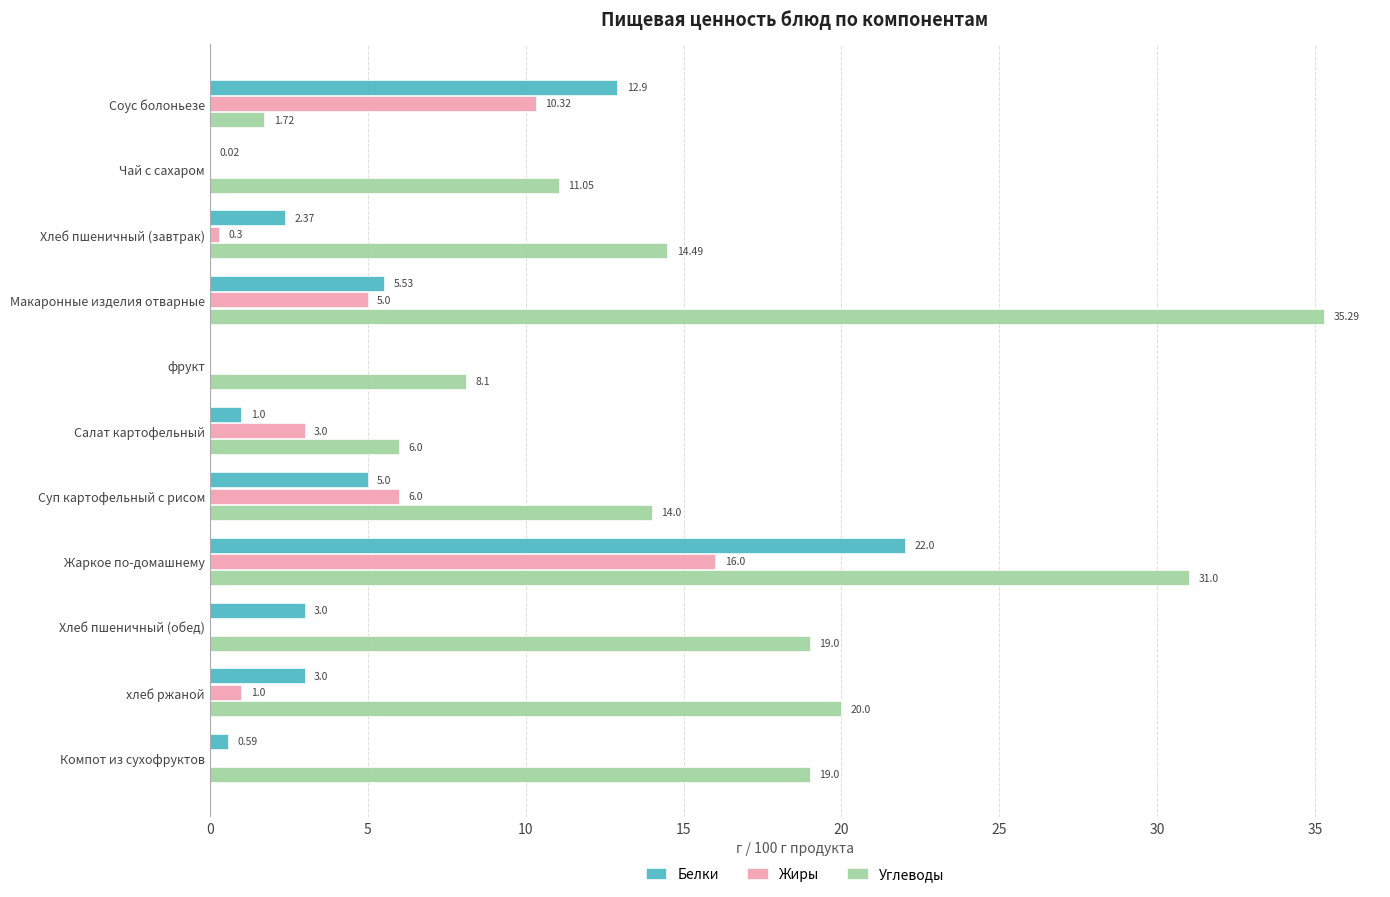

At which label is Белки closest to 11?

Соус болоньезе